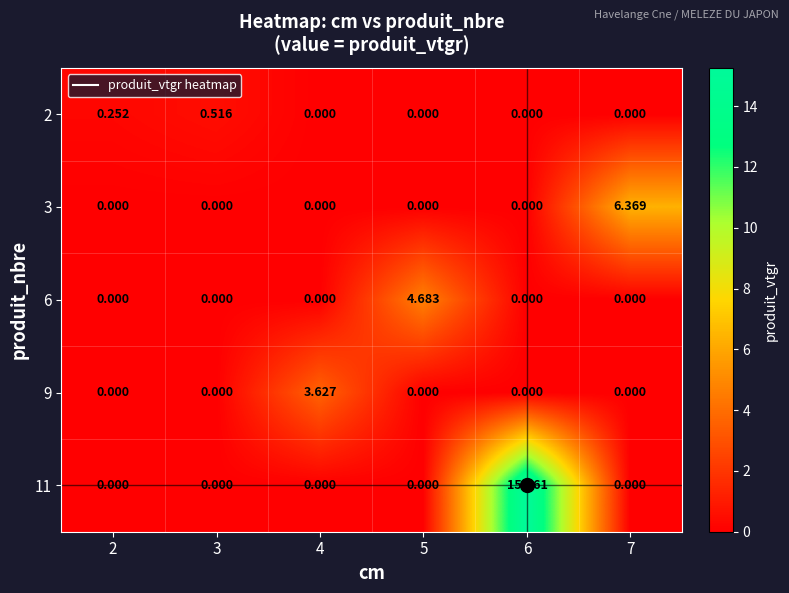

At how many categories does at least one series exceed 0?

6